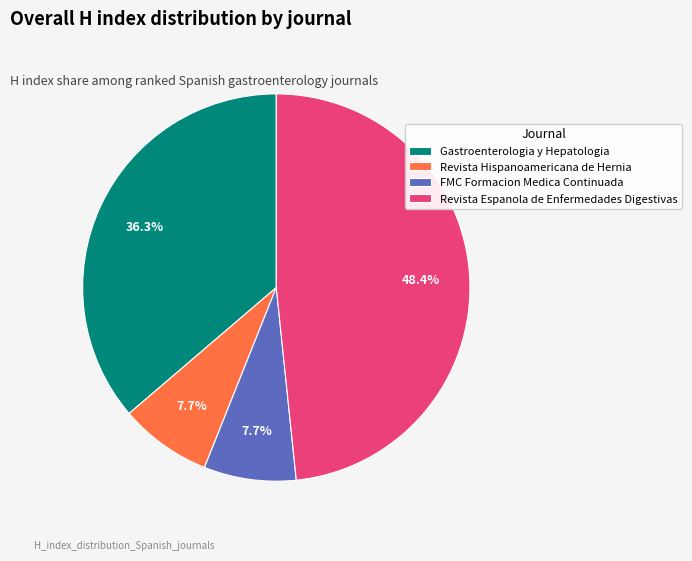

Which category has the biggest portion of the pie?

Revista Espanola de Enfermedades Digestivas